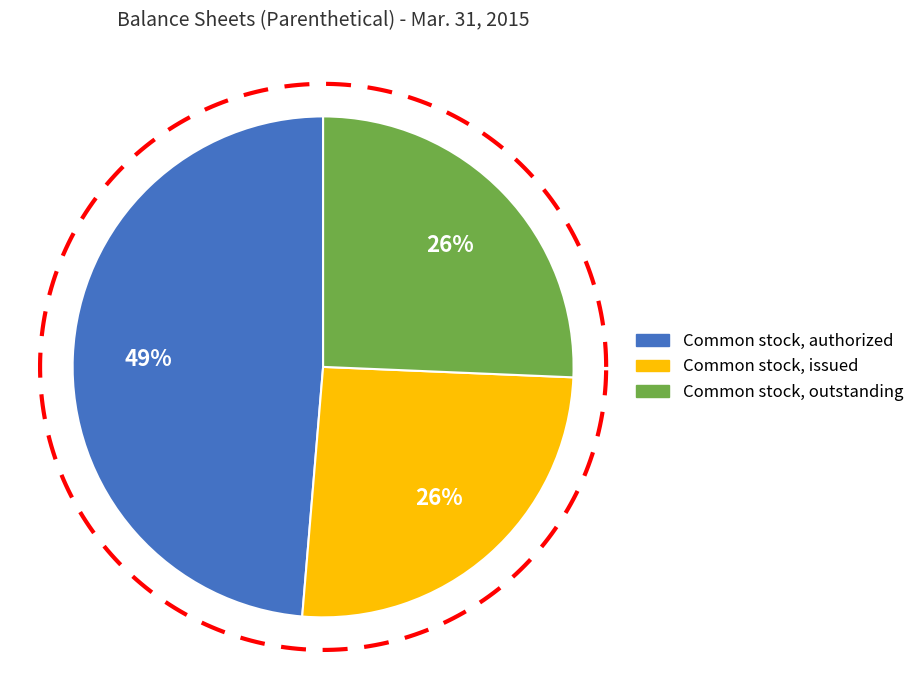

To the nearest percent, what portion does Common stock, authorized represent?

49%